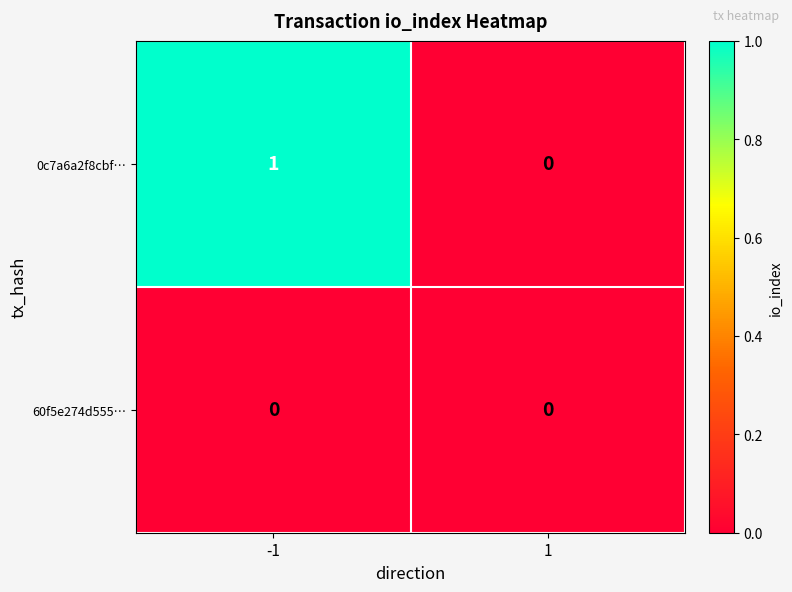

How many series are shown in this chart?

2